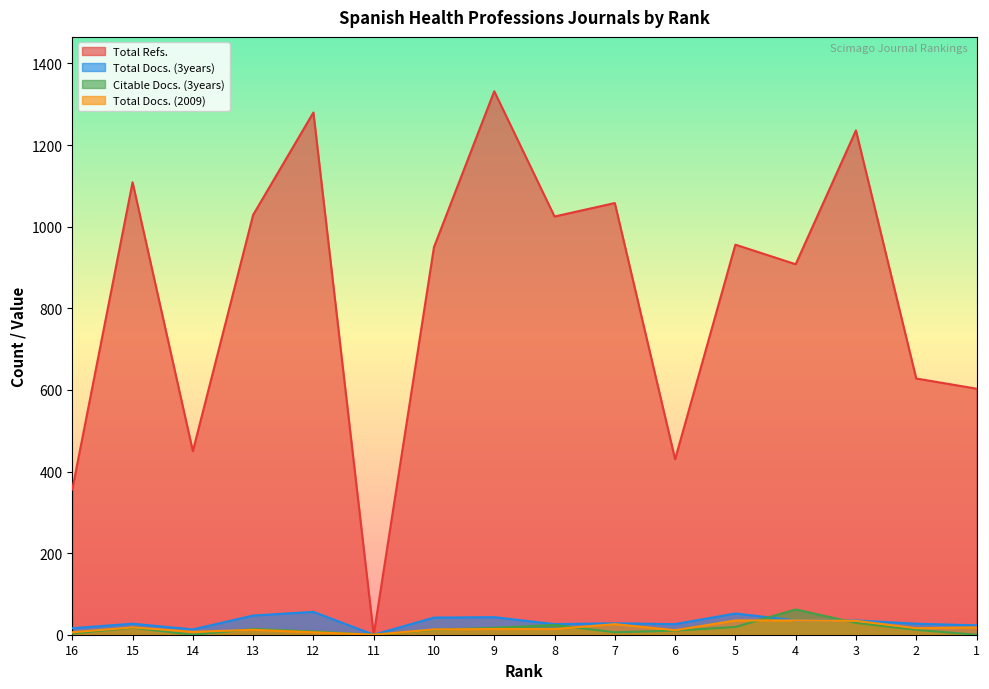

What is the sum of all Total Refs. values?

13350